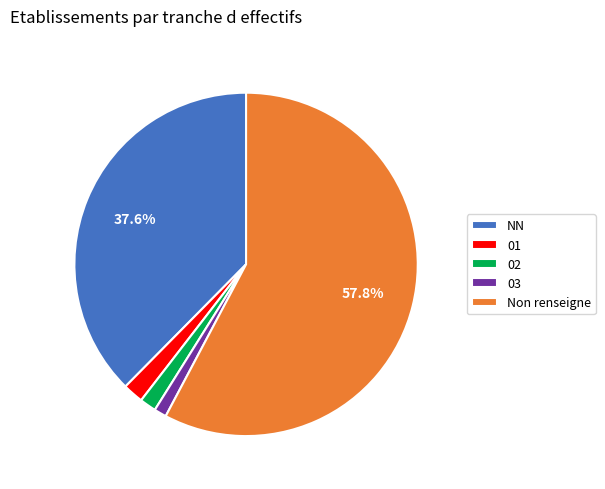

To the nearest percent, what percentage of the pie is NN?

38%